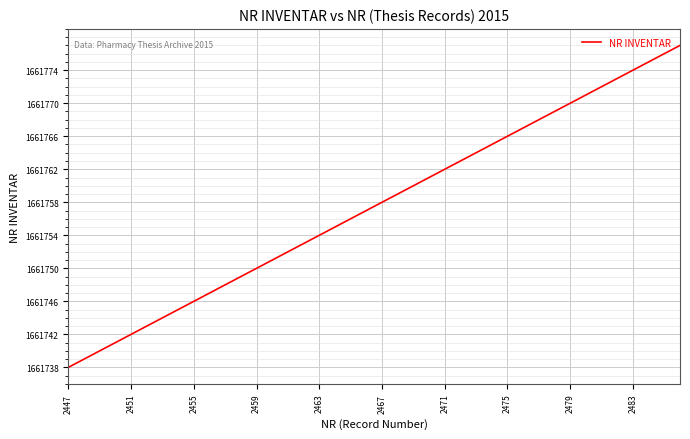

Does the chart have visible grid lines?

Yes